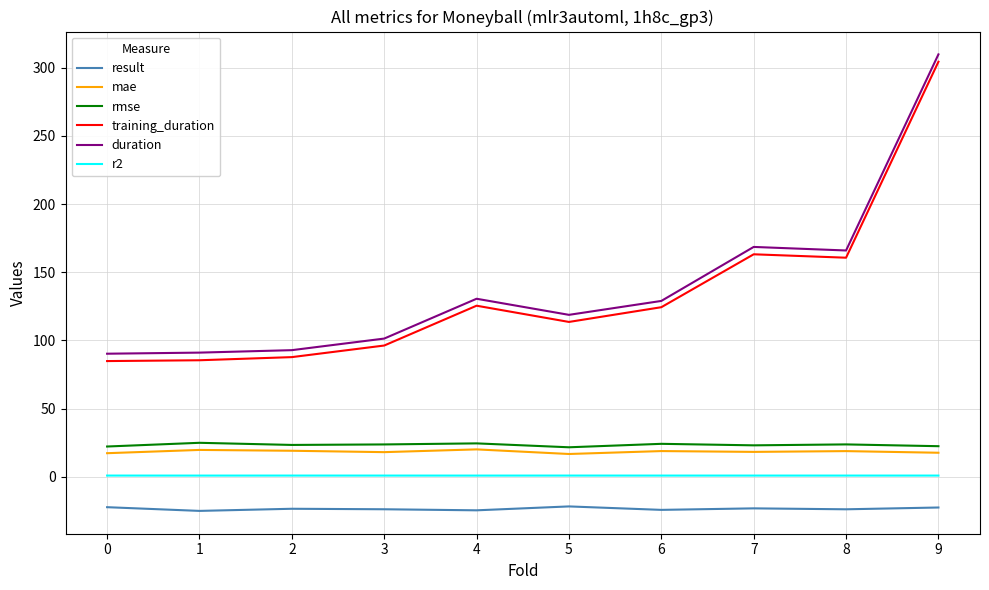

What is the average value of the r2 series?

0.9